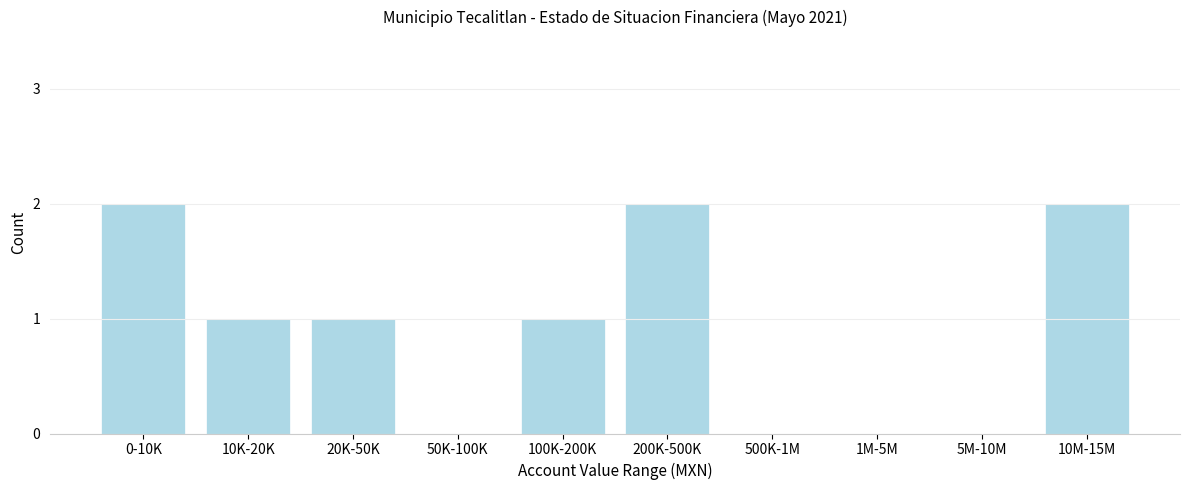

Reading left to right, what are all the values shown in this chart?

0-10K=2	10K-20K=1	20K-50K=1	50K-100K=0	100K-200K=1	200K-500K=2	500K-1M=0	1M-5M=0	5M-10M=0	10M-15M=2